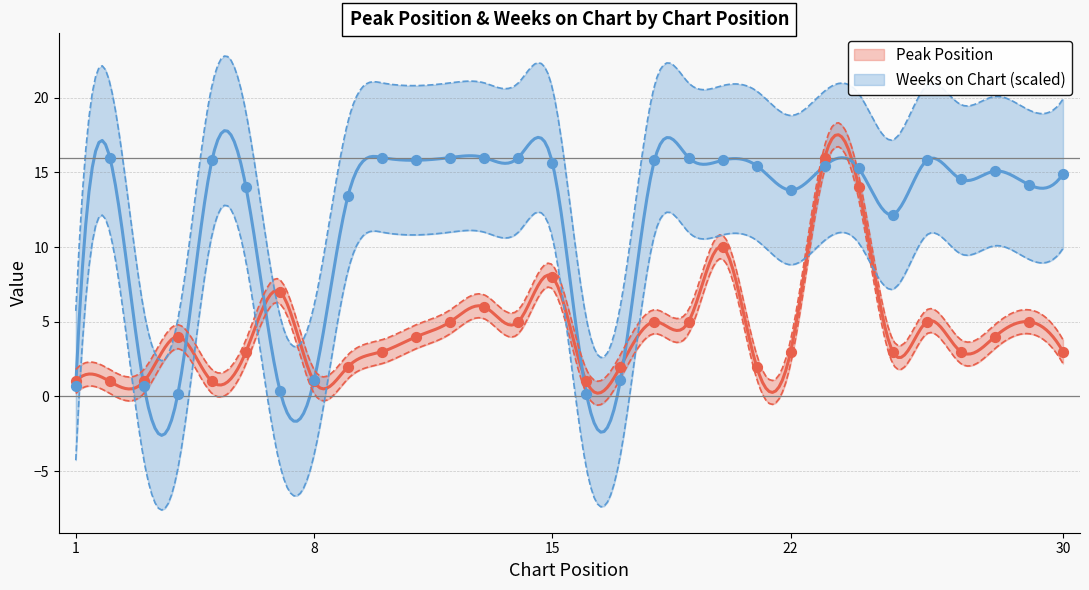

What are all the series names shown in the legend?

Peak Position, Weeks on Chart